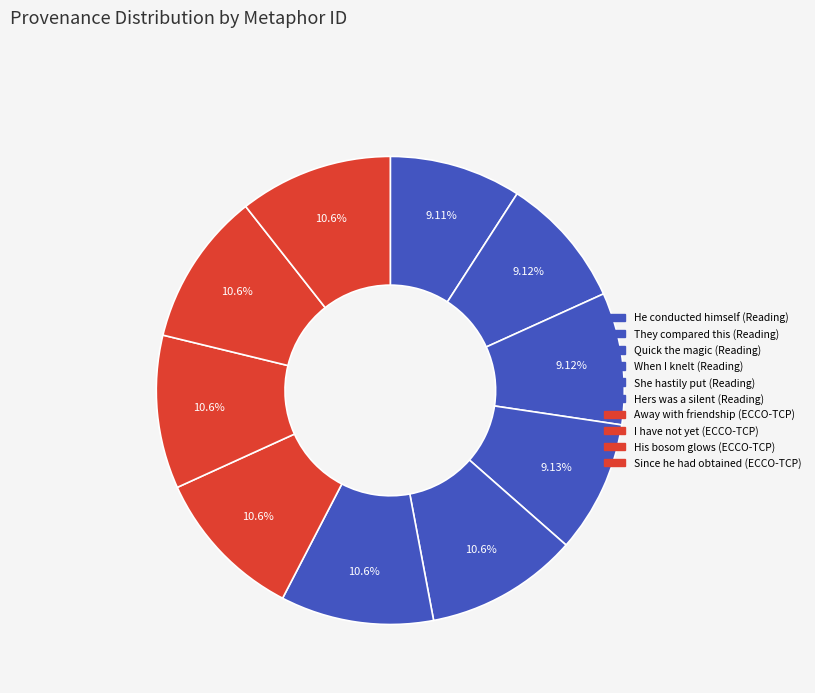

How many segments does this pie chart have?

10